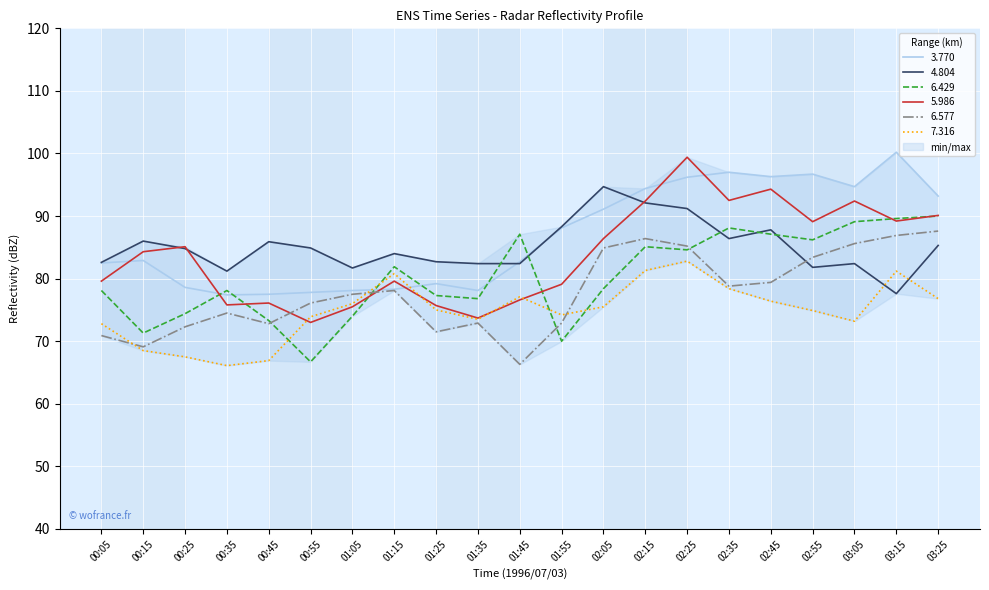

True or false: 6.429 and 4.804 intersect in this chart.

True